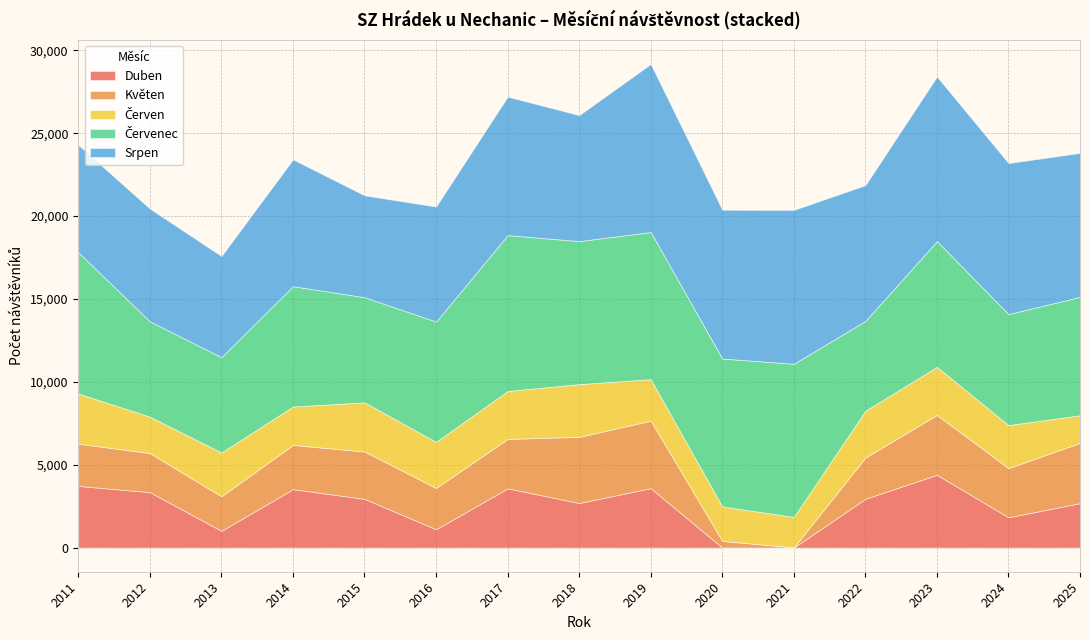

True or false: Duben has a value of 2937 at 2015.

True